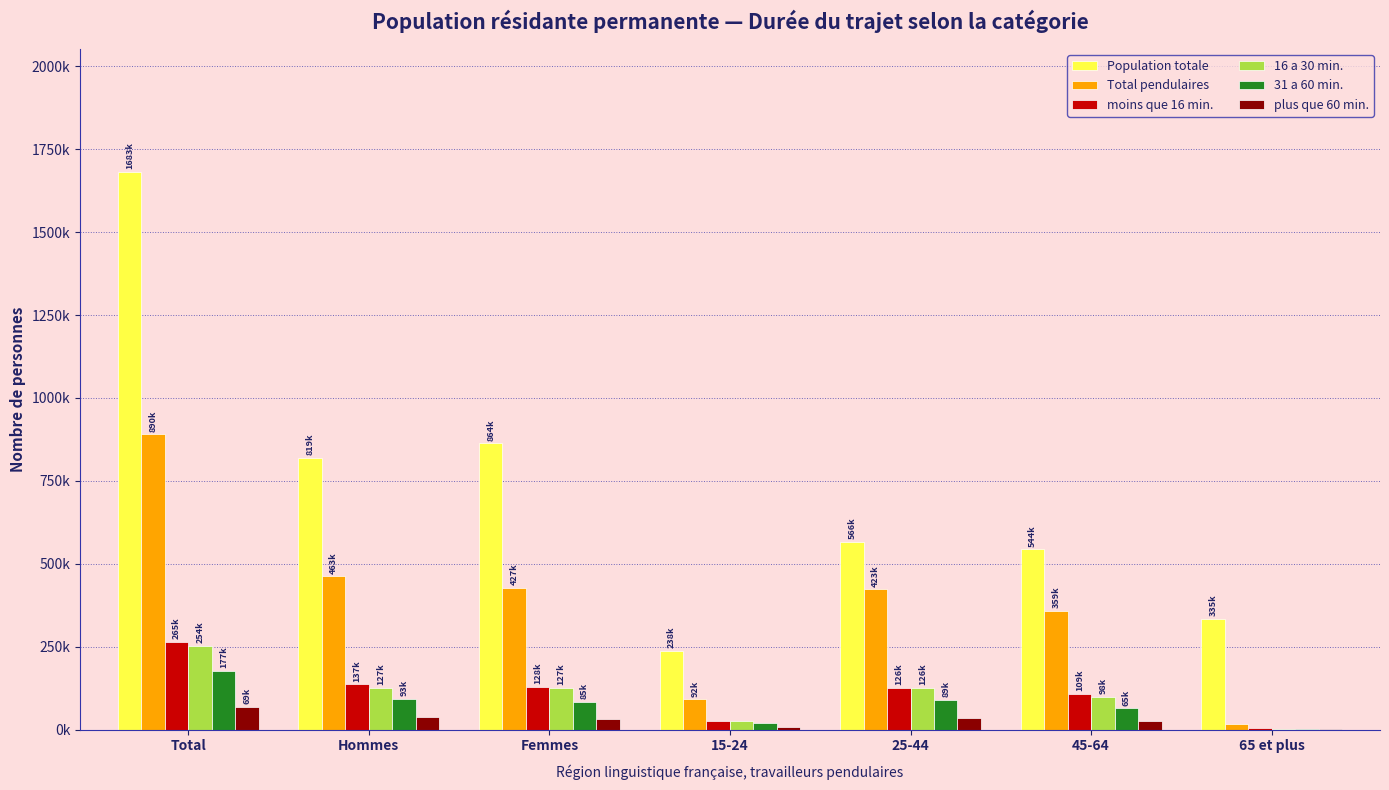

Reading left to right, list all the values displayed in this chart.

Population totale: Total=1682767.7	Hommes=819240.4	Femmes=863527.3	15-24=237943.3	25-44=566271.7	45-64=543909.8	65 et plus=334642.9
Total pendulaires: Total=889992.6	Hommes=462769.4	Femmes=427223.2	15-24=91509.9	25-44=423016.8	45-64=358564.2	65 et plus=16901.6
moins que 16 min.: Total=265153.8	Hommes=136958.8	Femmes=128195.0	15-24=25948.6	25-44=126180.3	45-64=108658.5	65 et plus=4366.4
16 a 30 min.: Total=253629.9	Hommes=126661.6	Femmes=126968.3	15-24=25968.0	25-44=126441.8	45-64=98263.5	65 et plus=2956.6
31 a 60 min.: Total=177176.9	Hommes=92665.5	Femmes=84511.5	15-24=21404.2	25-44=89192.9	45-64=64549.7	65 et plus=2030.1
plus que 60 min.: Total=68796.3	Hommes=38115.6	Femmes=30680.7	15-24=7790.2	25-44=35178.4	45-64=24907.3	65 et plus=920.4